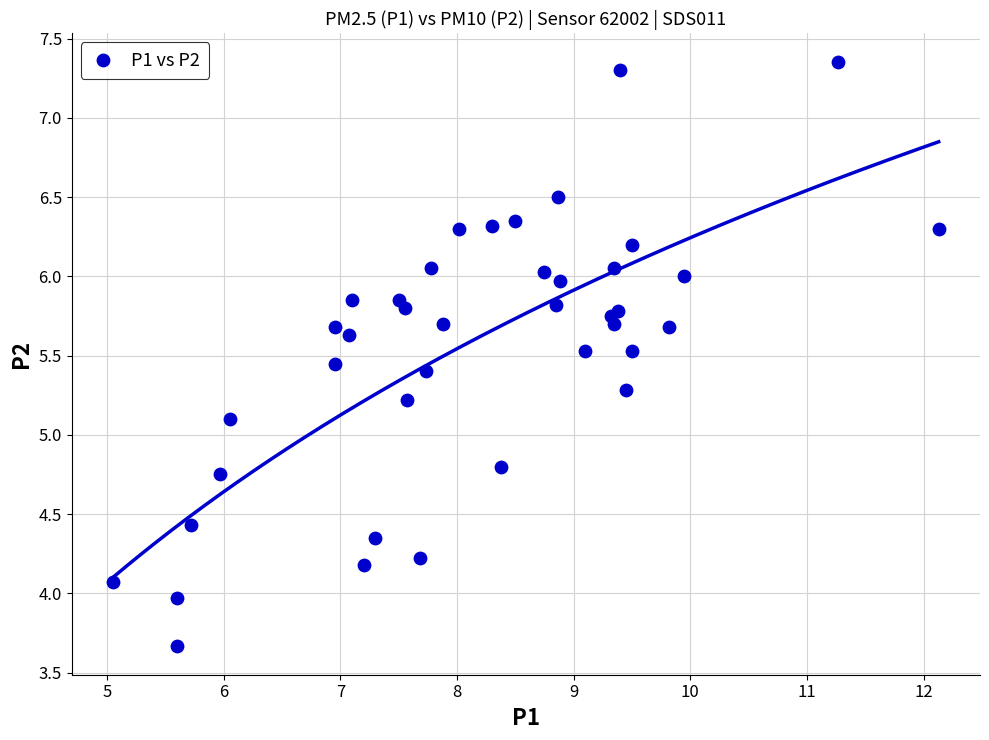

What Y value in the scatter plot is closest to 5?

5.1